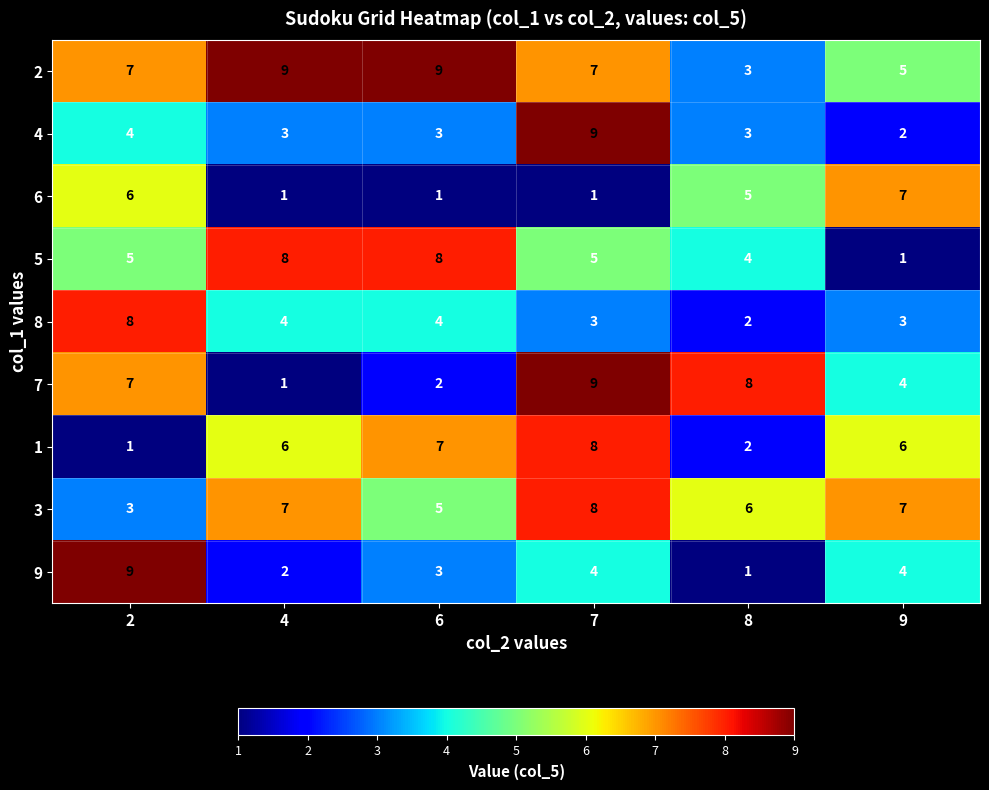

What is the greatest value displayed?

9